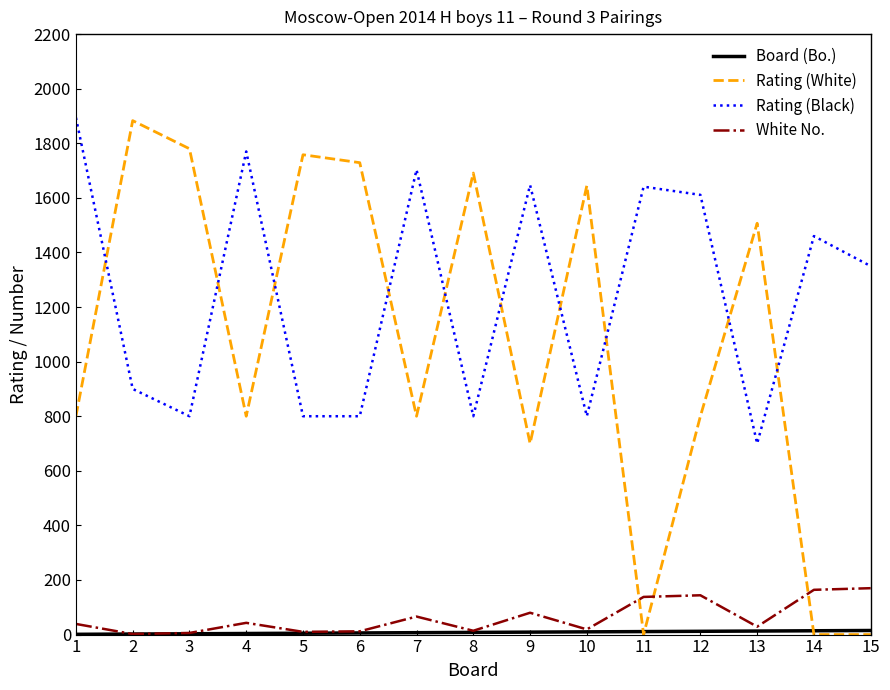

Which series has the largest range (max minus min)?

Rating (White)